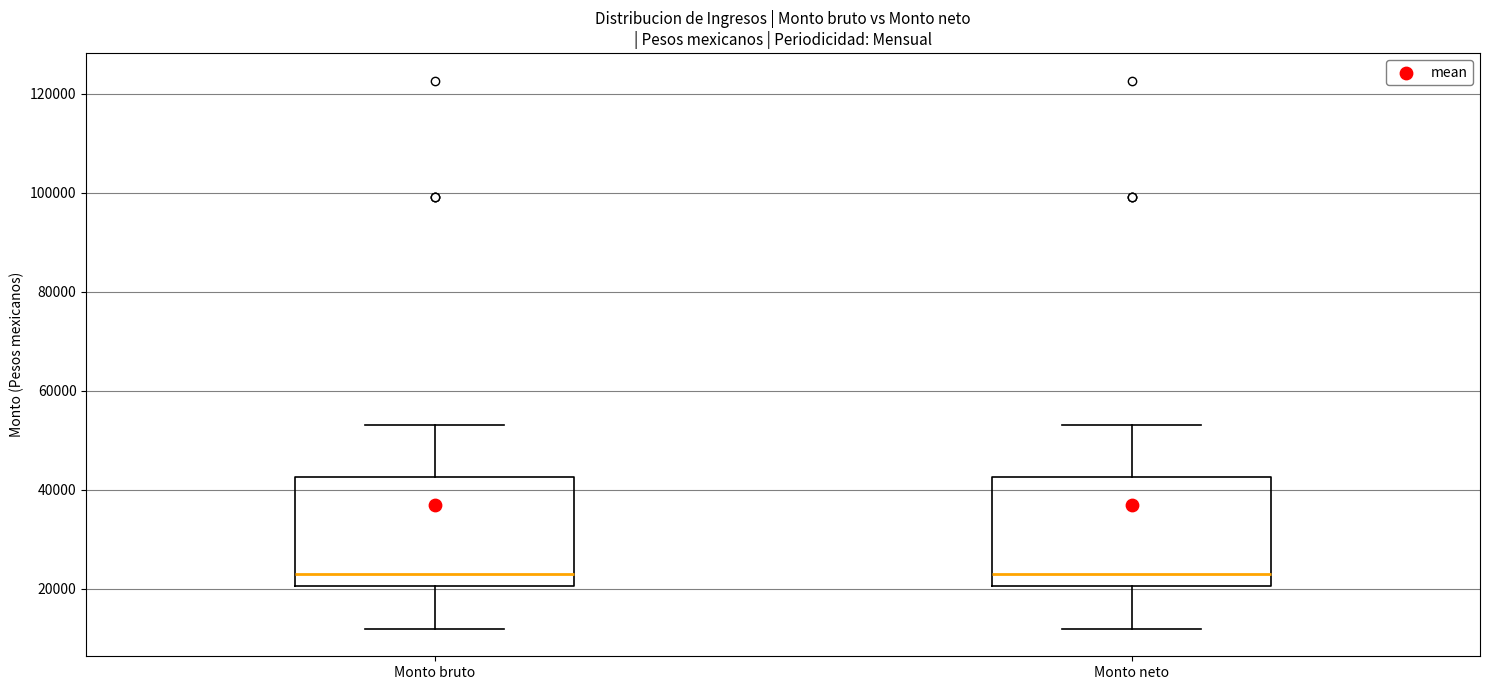

Reading left to right, read every box against the y-axis: the position of its median line, the range the box covers, and the ends of its whiskers. The values are not printed on the chart, so give them approximately, as read against the axis.

Monto bruto: median 24000, box 20000 to 42000, whiskers 12000 to 54000
Monto neto: median 24000, box 20000 to 42000, whiskers 12000 to 54000